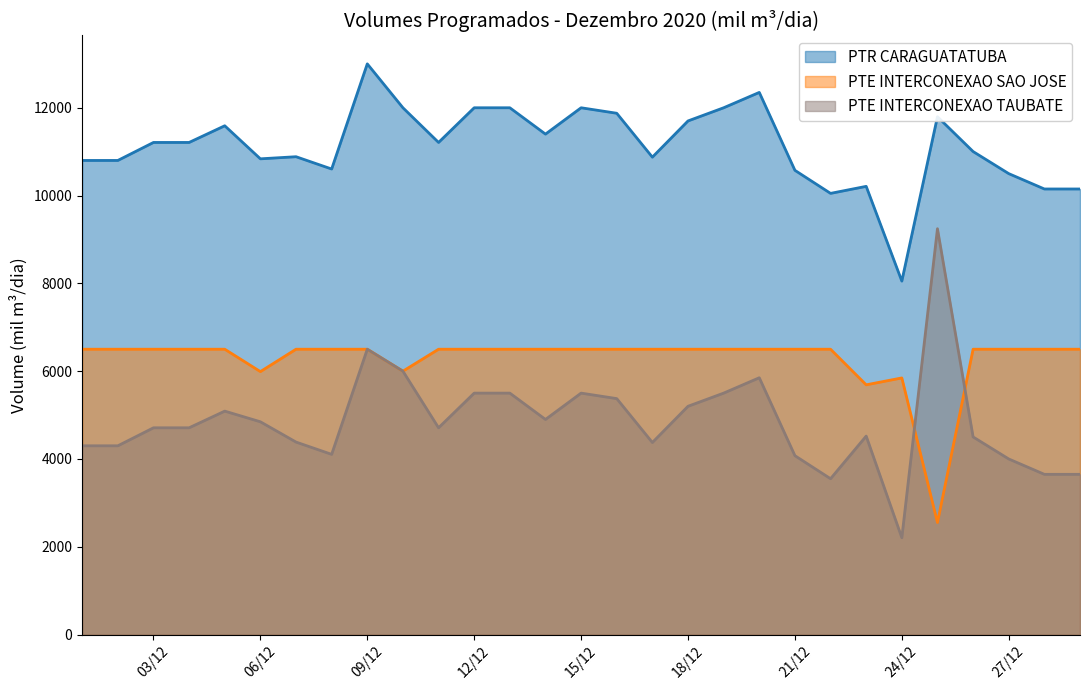

List the series in order of their overall mean, highest first.

PTR CARAGUATATUBA, PTE INTERCONEXAO SAO JOSE, PTE INTERCONEXAO TAUBATE